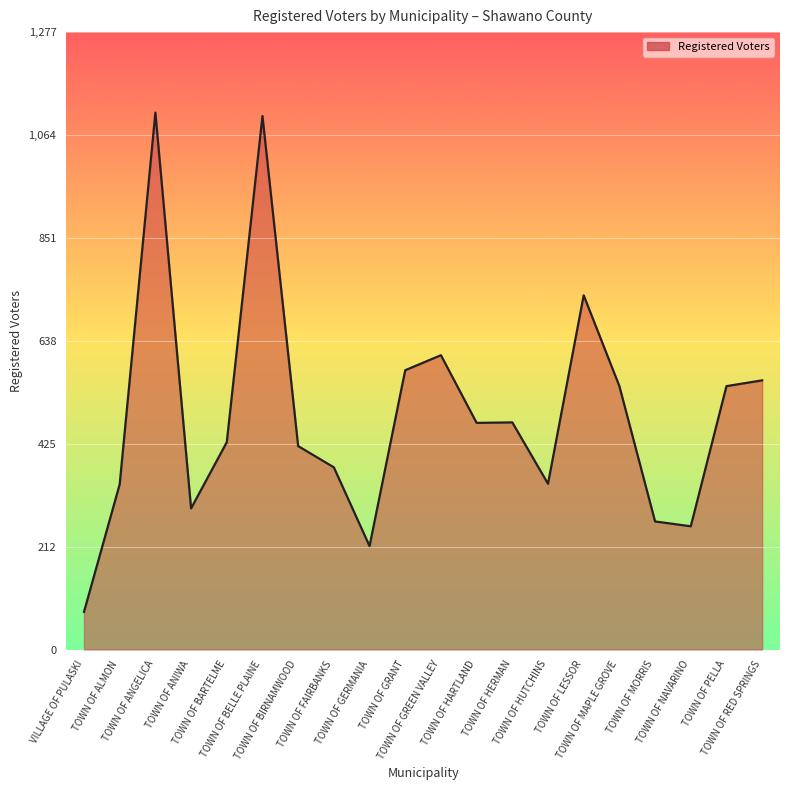

True or false: there are more than 1 points higher than both neighbors.

True